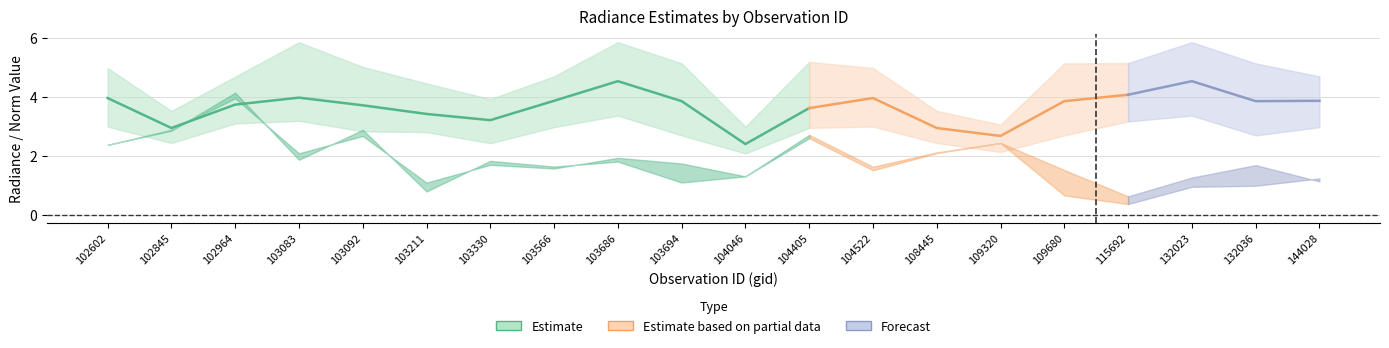

What is the value of the rade9_bin_mdn point at the 2nd from the left?

2.9